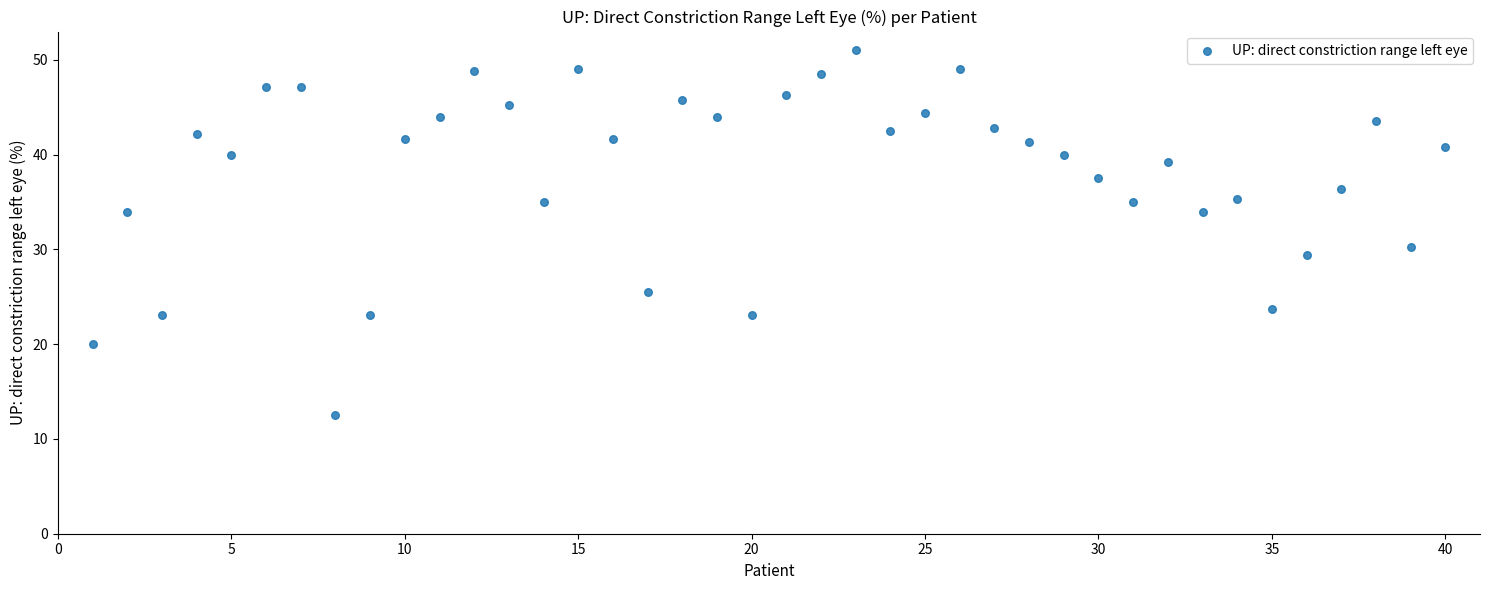

What is the range of X values (max minus min)?

39.0